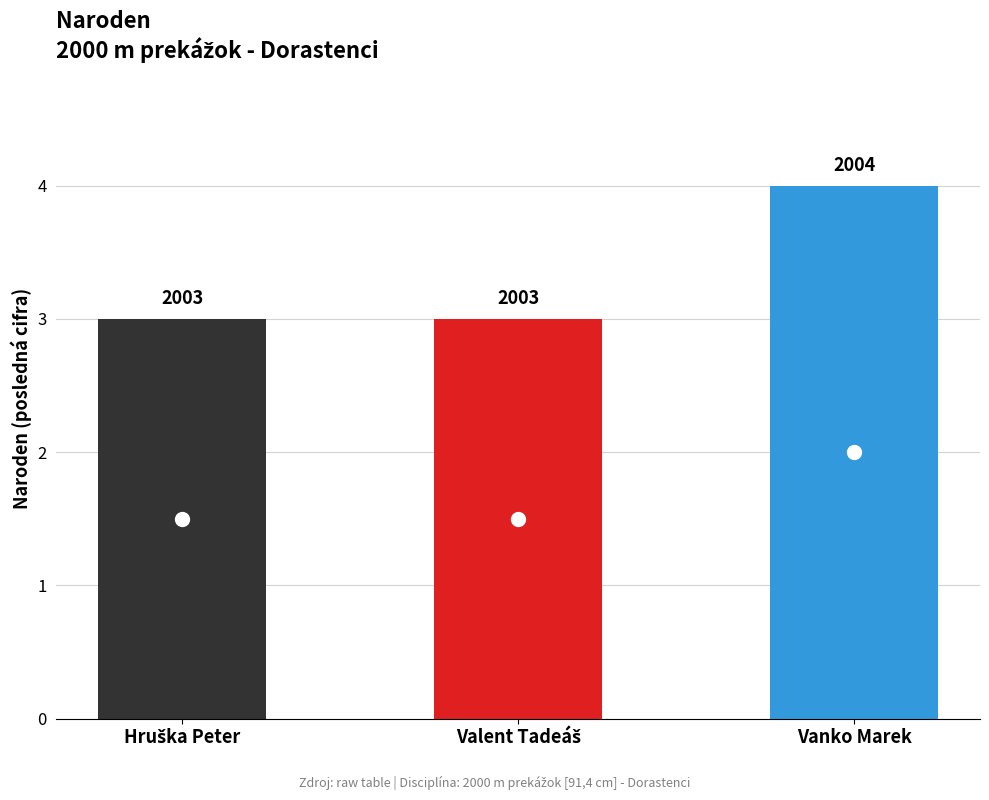

What is the change in value from Valent Tadeáš to Vanko Marek?

+1